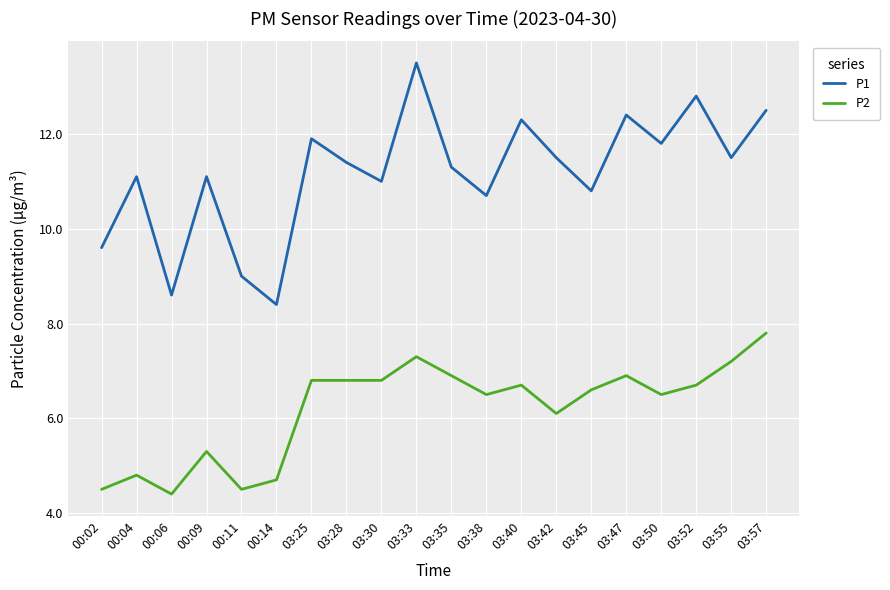

List the series in order of their peak value, highest first.

P1, P2